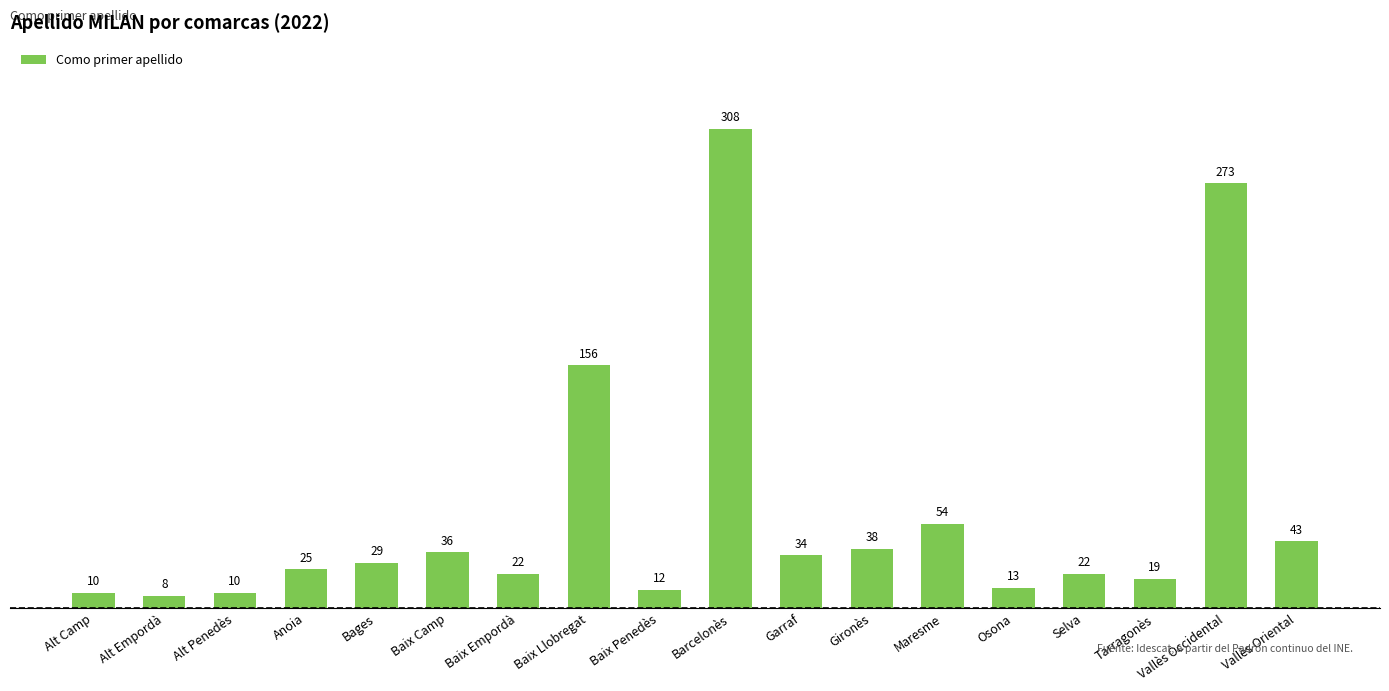

Reading left to right, transcribe all the data shown in this chart.

Alt Camp=10	Alt Empordà=8	Alt Penedès=10	Anoia=25	Bages=29	Baix Camp=36	Baix Empordà=22	Baix Llobregat=156	Baix Penedès=12	Barcelonès=308	Garraf=34	Gironès=38	Maresme=54	Osona=13	Selva=22	Tarragonès=19	Vallès Occidental=273	Vallès Oriental=43